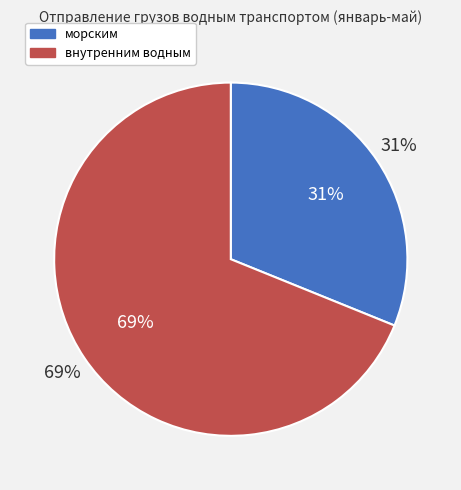

To the nearest percent, what is the difference between the морским and внутренним водным slice percentages?

38%